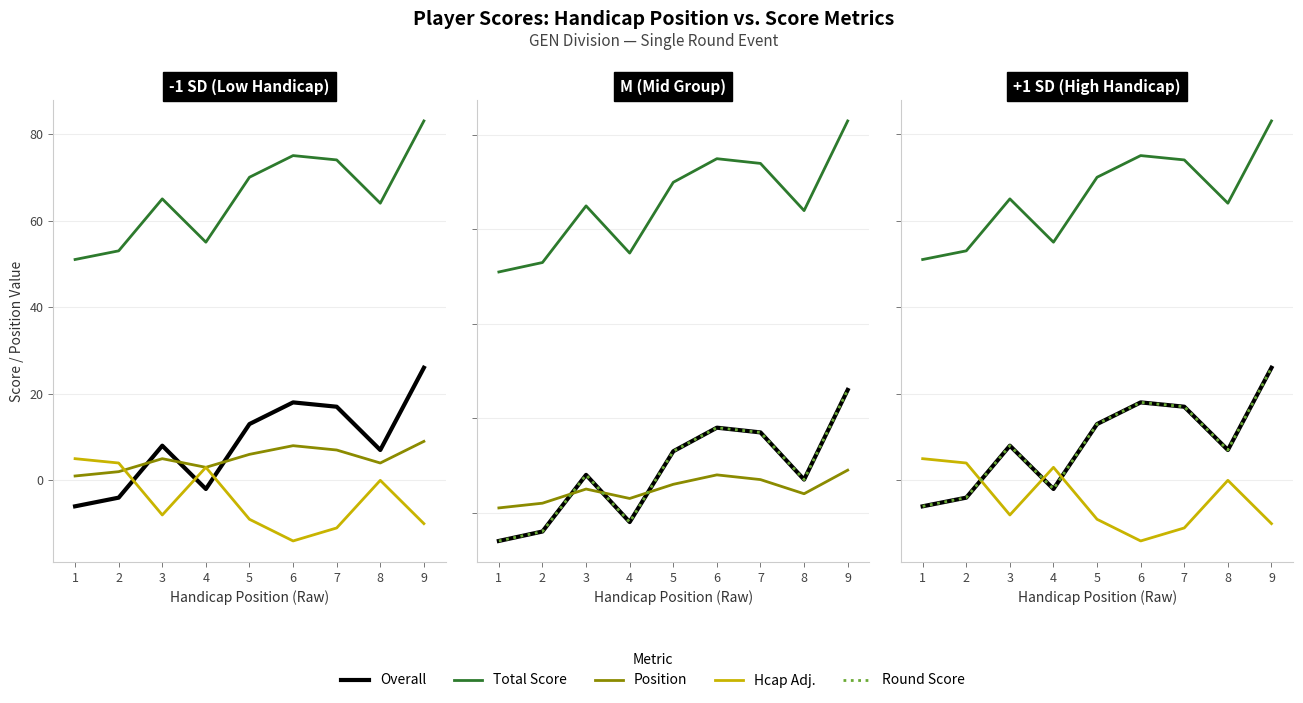

How many interior local valleys does the Overall series have?

2